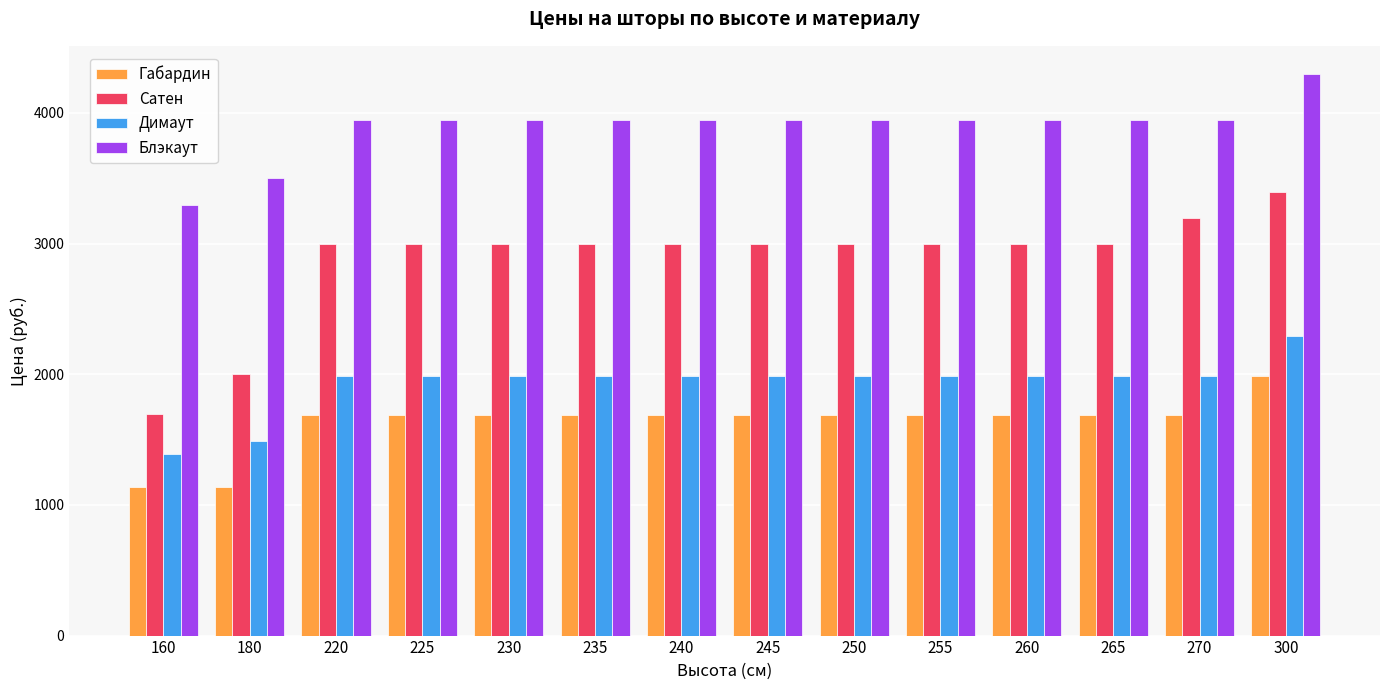

What is the smallest value displayed?

1140